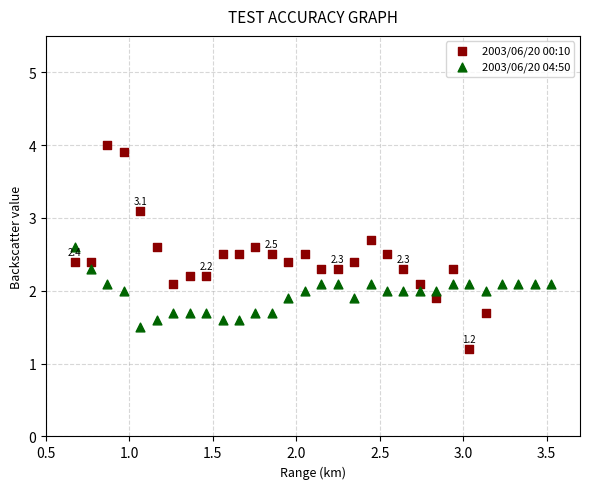

Which series reaches the maximum Y coordinate?

2003/06/20 00:10